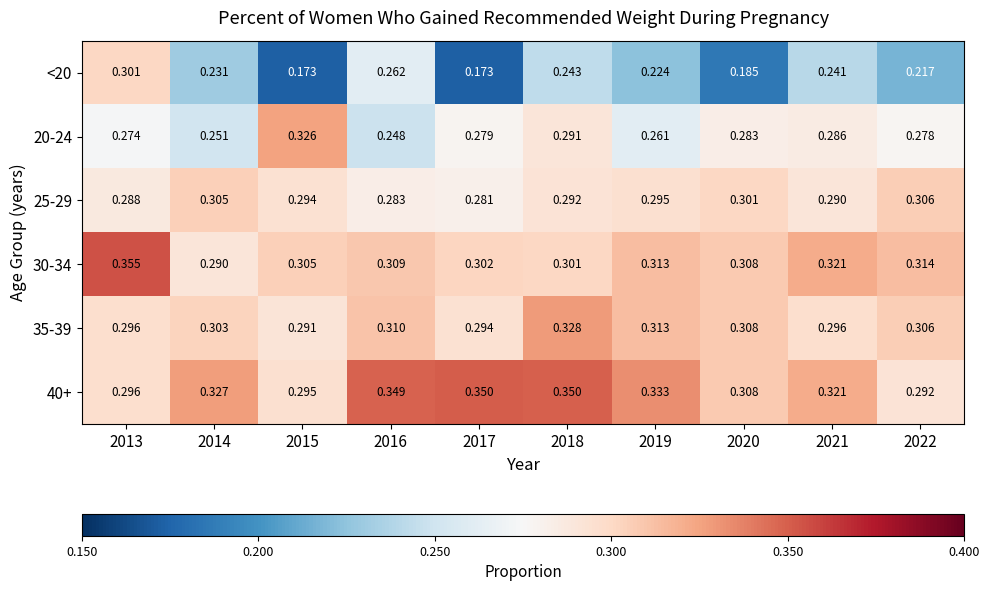

At which category is the sum across all series the highest?

2013